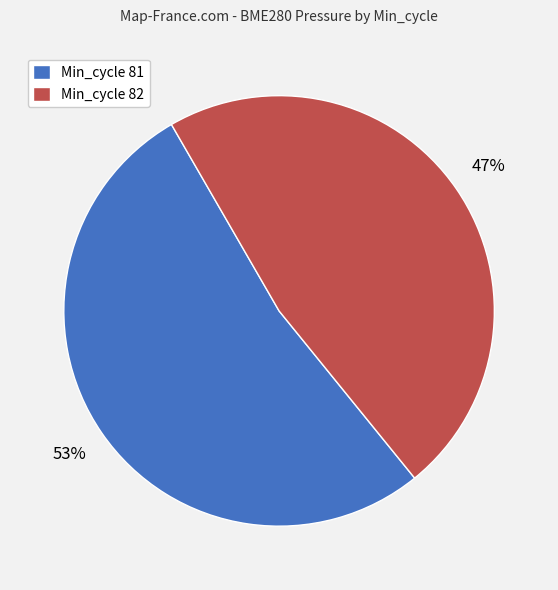

Between Min_cycle 82 and Min_cycle 81, which is larger?

Min_cycle 81